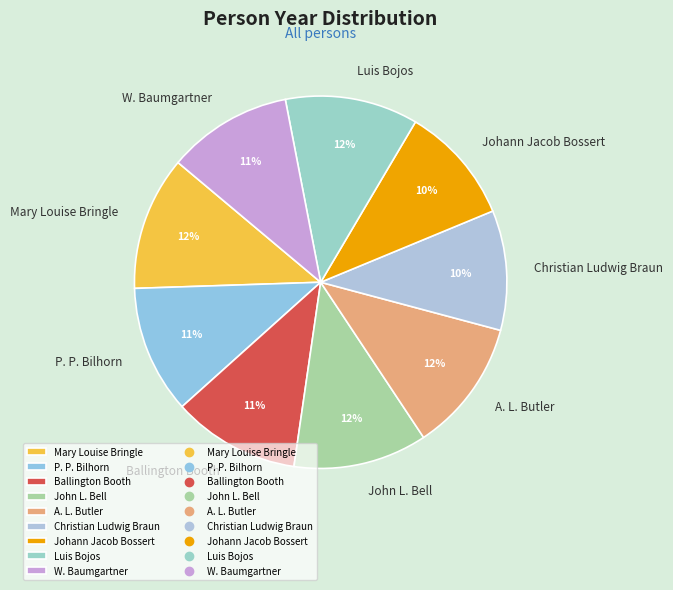

To the nearest percent, what is the combined percentage of John L. Bell and P. P. Bilhorn?

23%